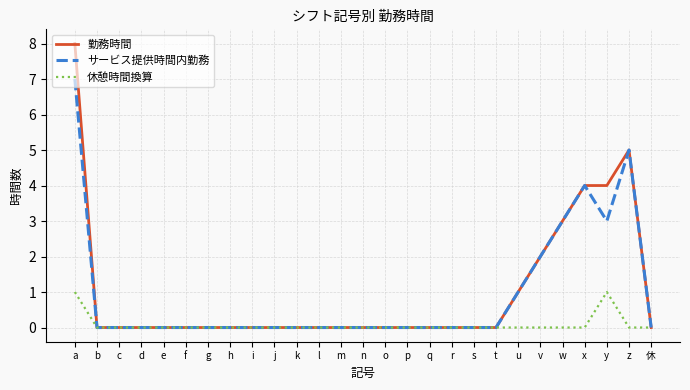

Which label corresponds to the largest value in the chart?

a